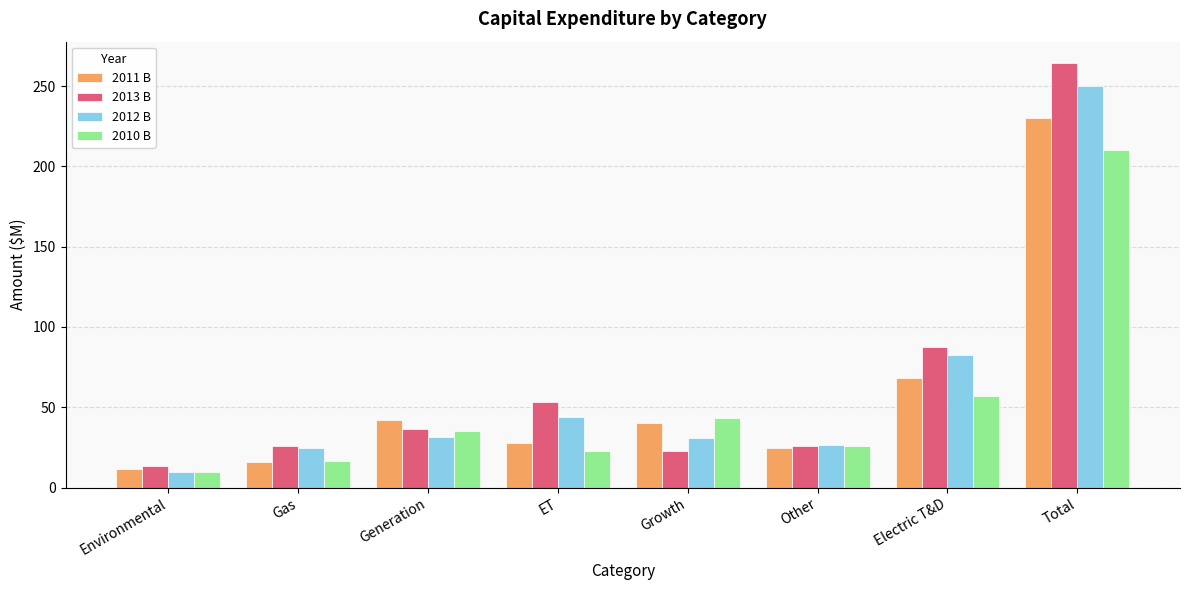

How many bars are there in each group?

4